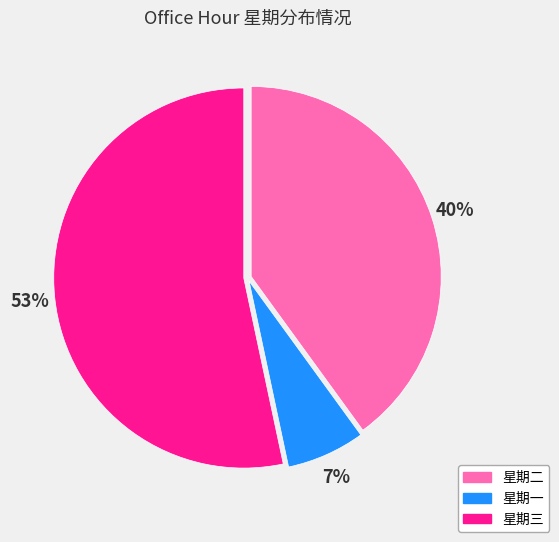

Rank the categories by value from lowest to highest.

星期一, 星期二, 星期三